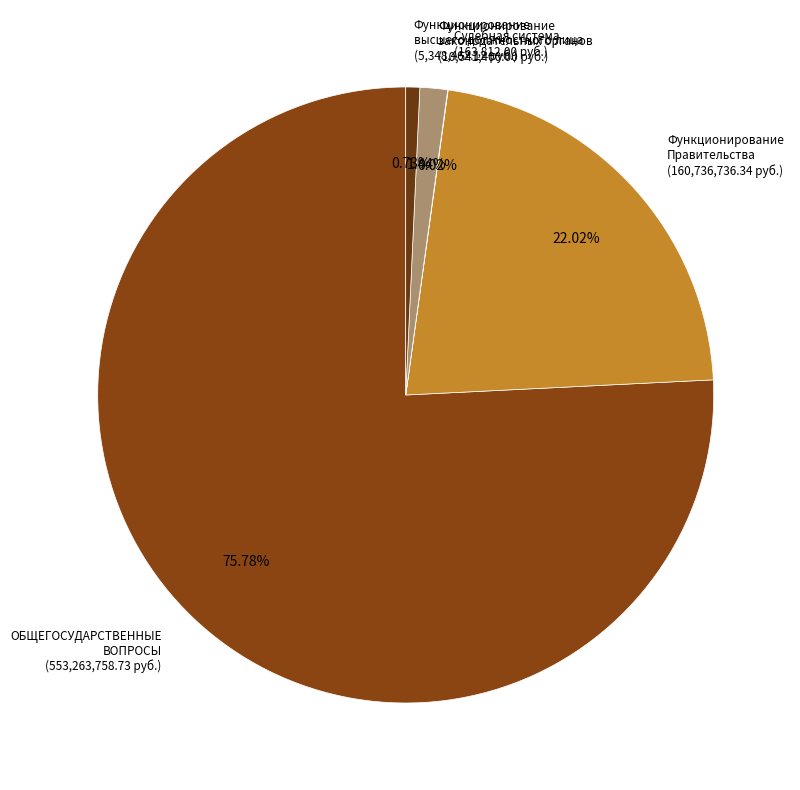

What is the majority slice?

ОБЩЕГОСУДАРСТВЕННЫЕ ВОПРОСЫ